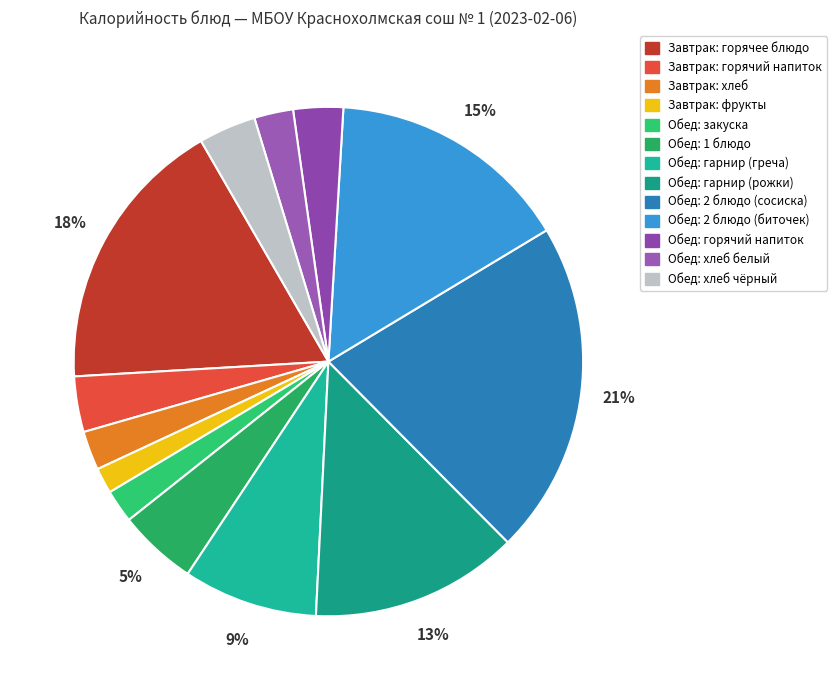

How many slices are in this pie chart?

13